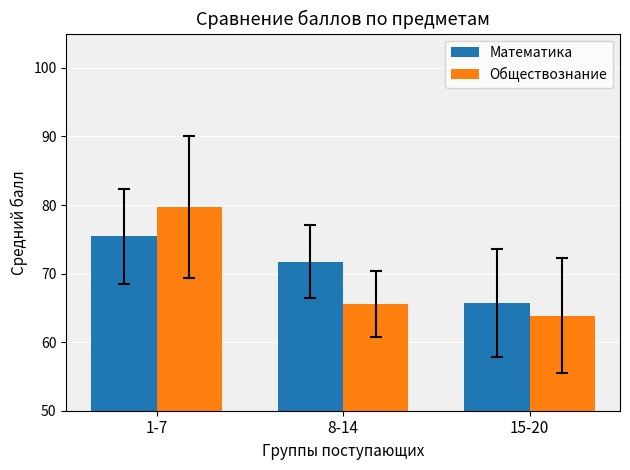

What is the sum of the Математика values at 15-20 and 8-14?

137.4